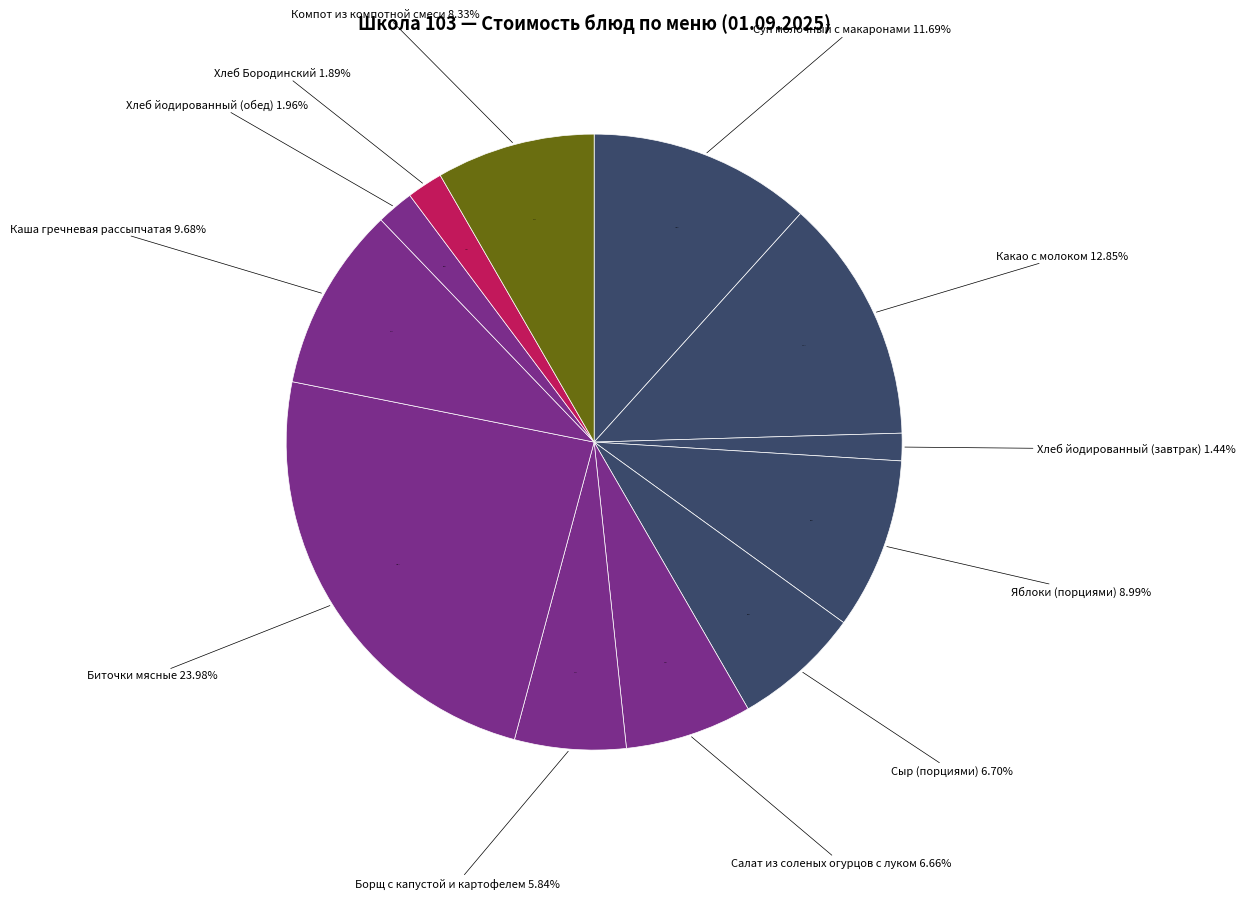

What percentage is the Хлеб Бородинский slice, to the nearest percent?

2%